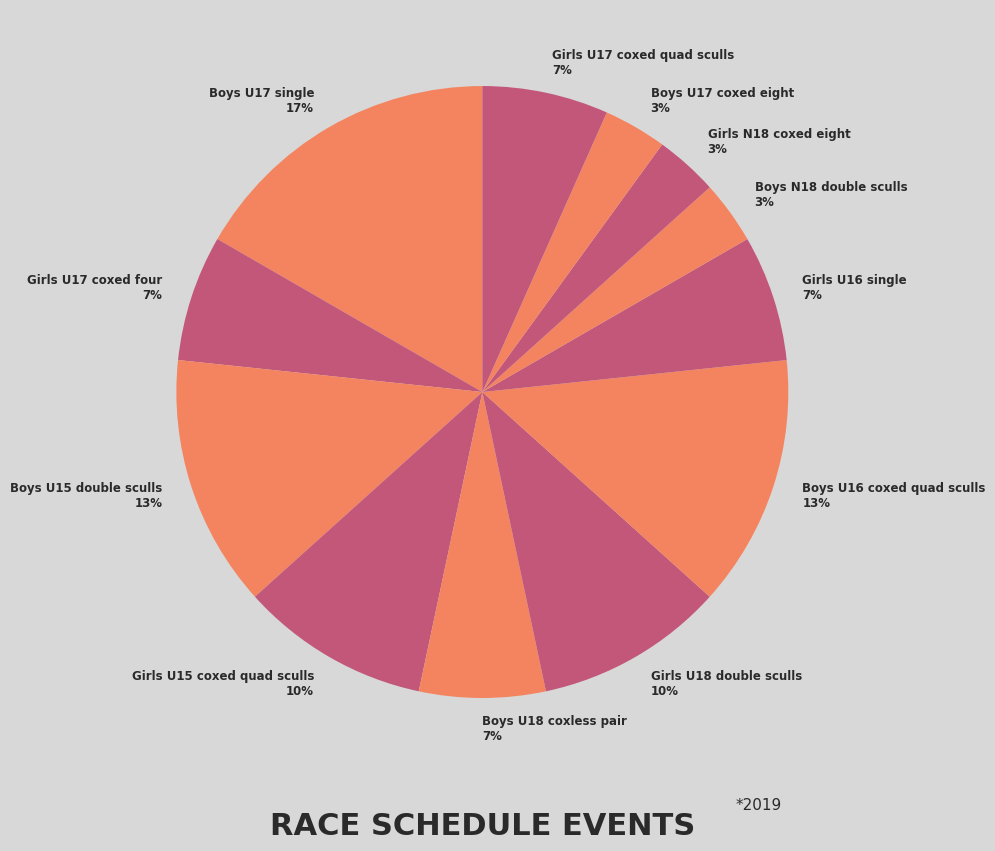

What is the largest slice in the pie chart?

Boys U17 single